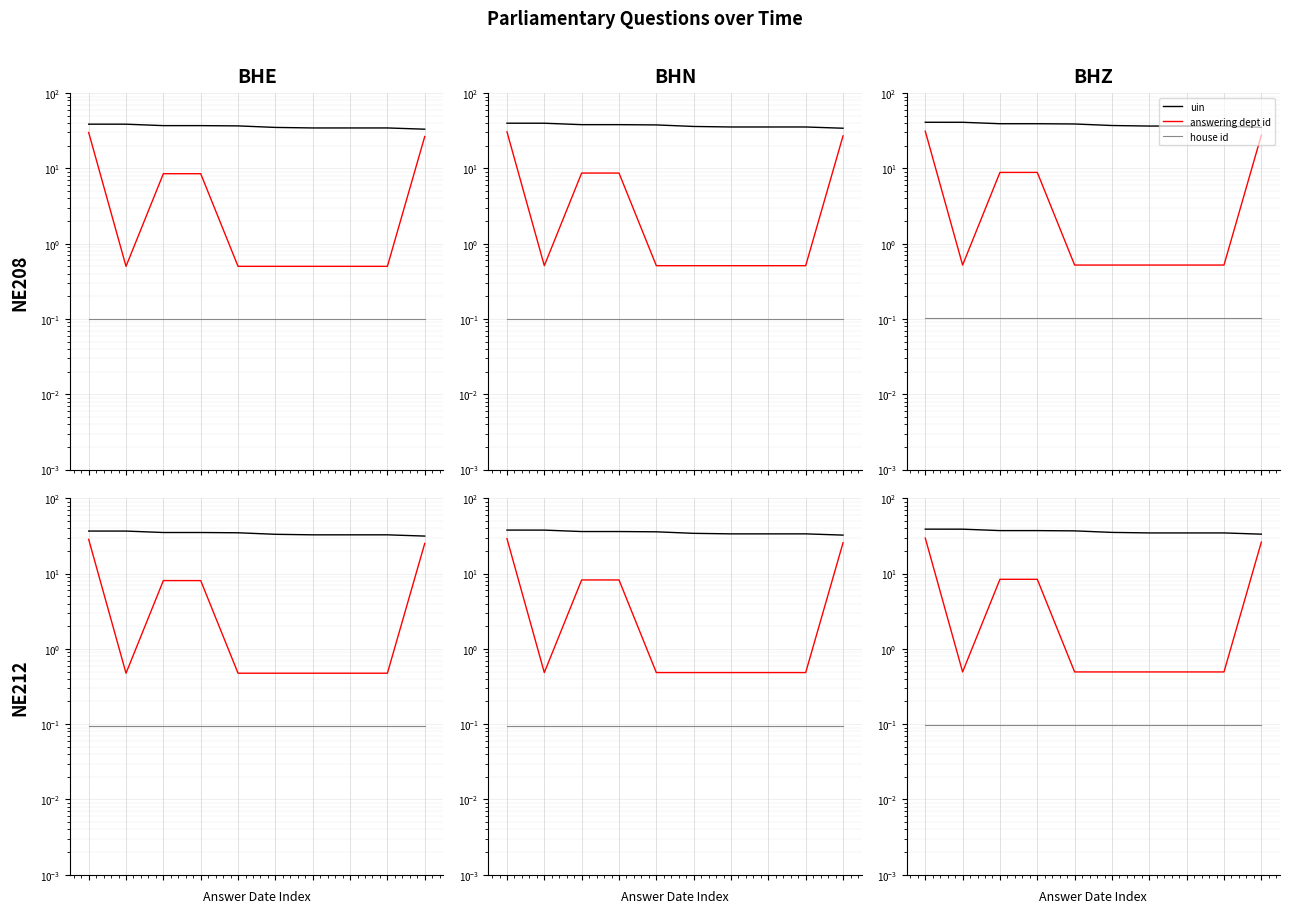

The value of answering dept id at 4 is 0.5. True or false?

True